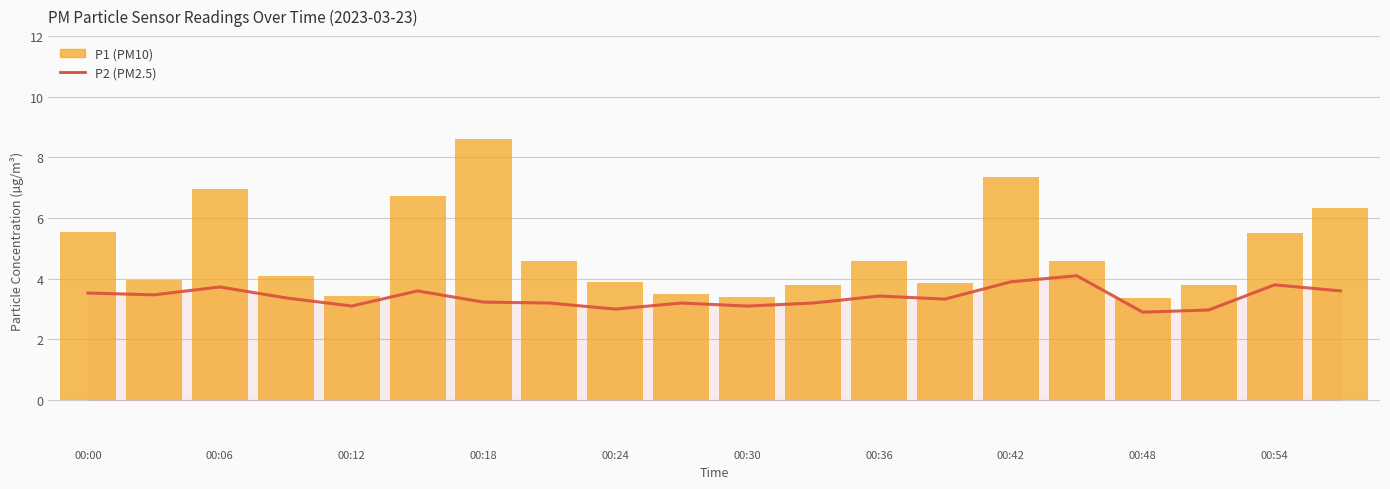

Which series has the largest total across all categories?

P1